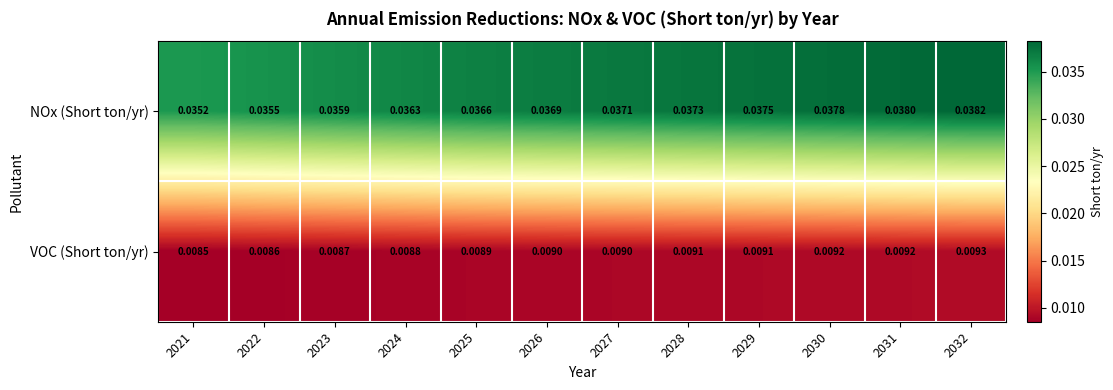

At which category is the sum across all series the highest?

2032